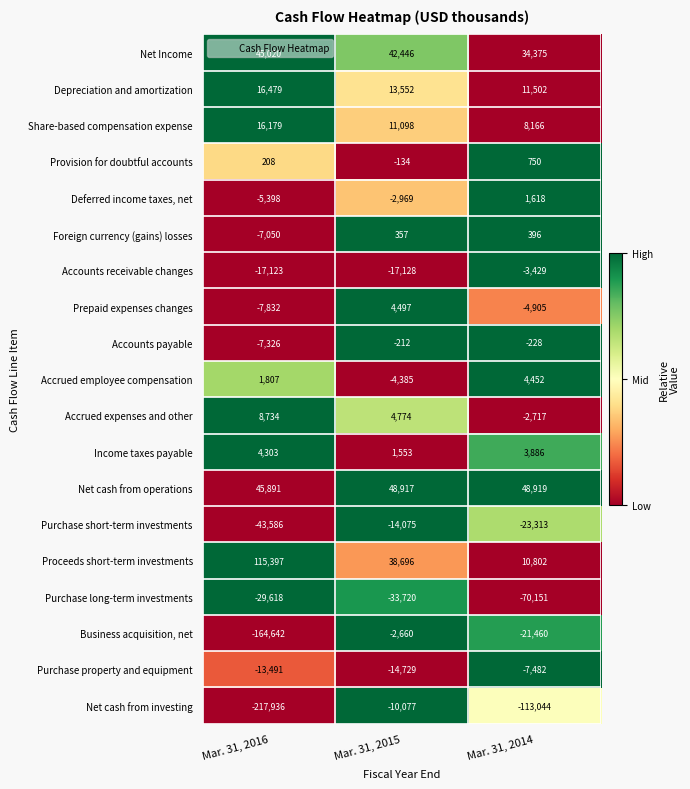

What is the minimum value for Share-based compensation expense?

8166